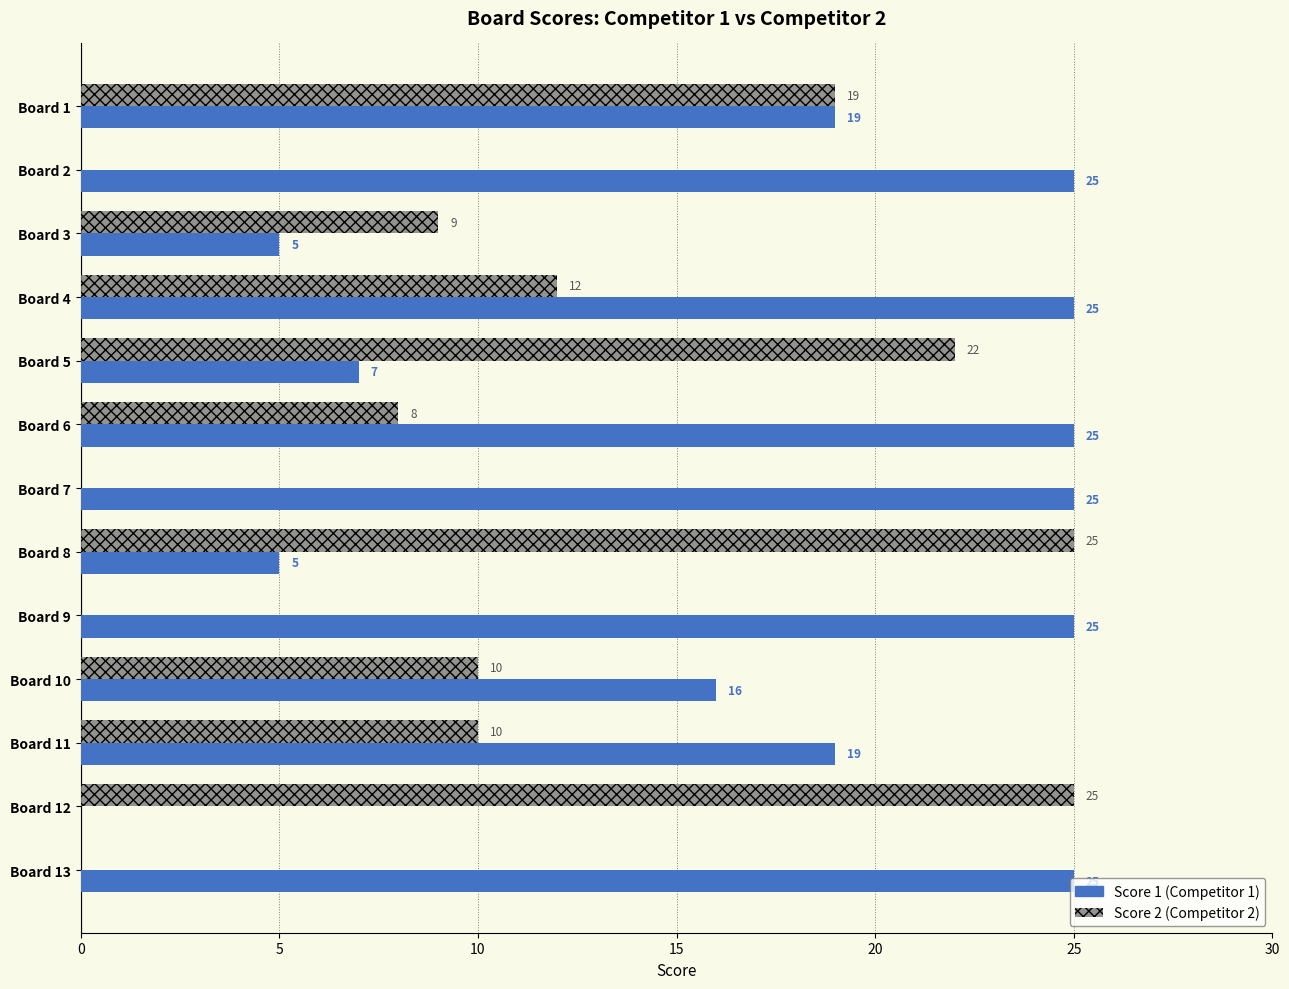

At which category is the sum across all series the highest?

Board 1